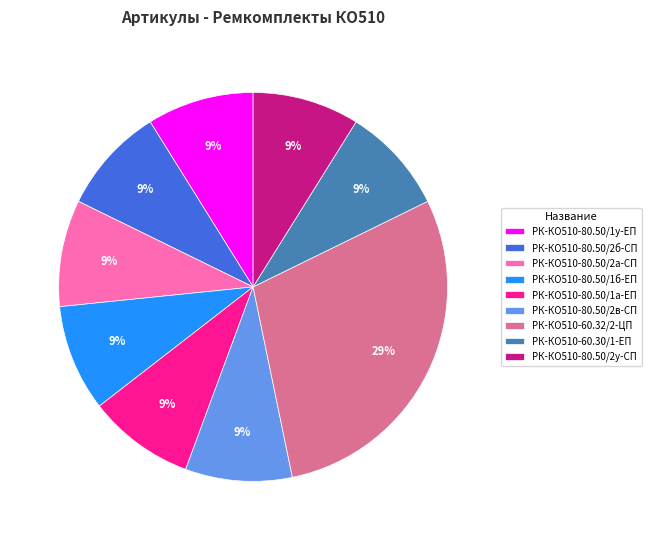

Do РК-КО510-80.50/1б-ЕП and РК-КО510-80.50/2в-СП together represent more than half of the pie?

No